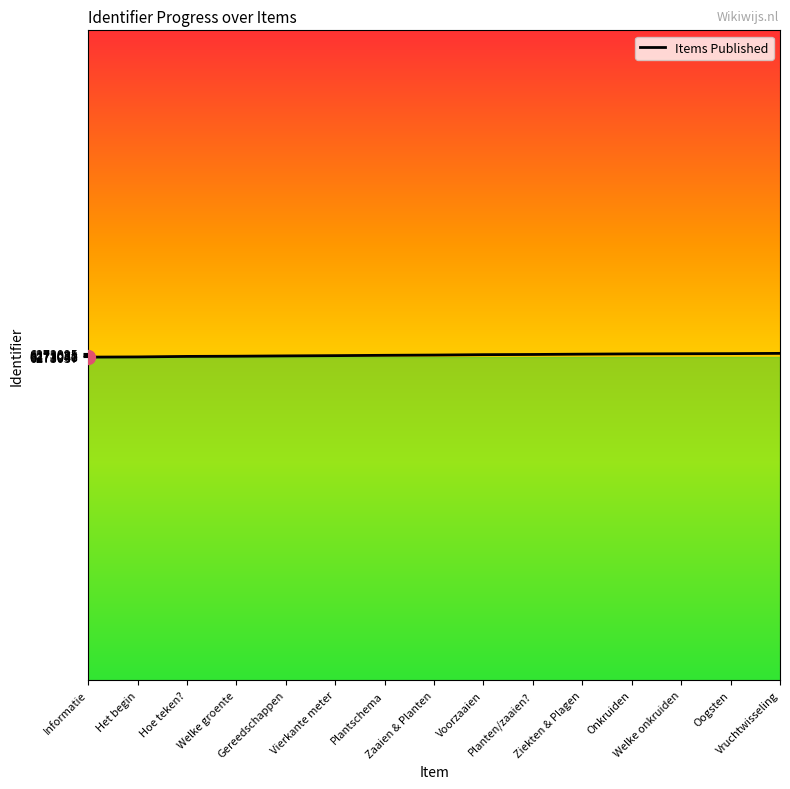

What is the minimum value shown in the chart?

6273037